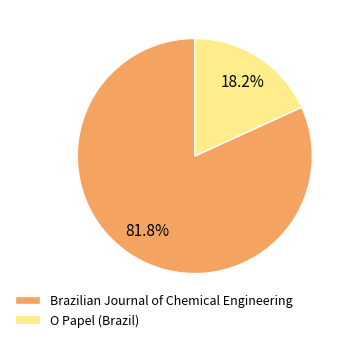

Is the sum of Brazilian Journal of Chemical Engineering and O Papel (Brazil) greater than half?

Yes